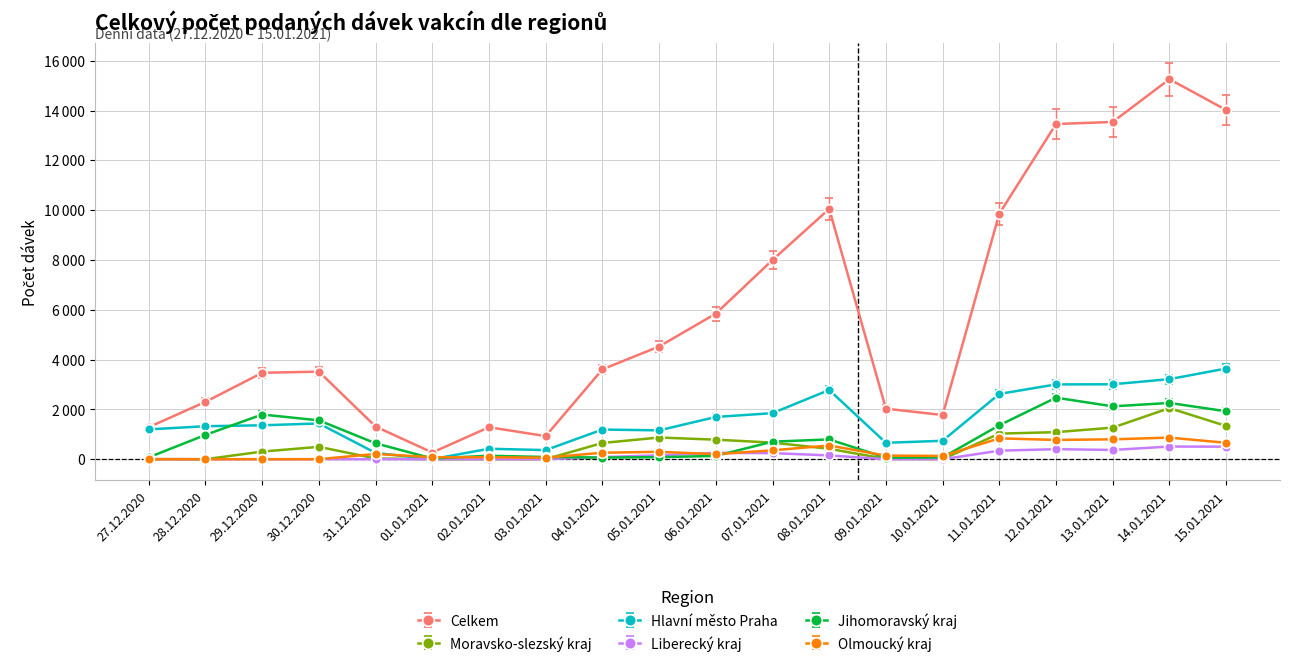

What is the label of the 12th point from the right?

04.01.2021